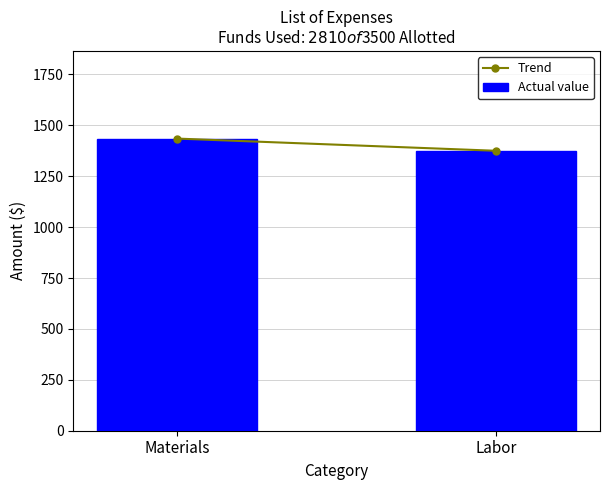

The value at Labor is 1375. True or false?

True